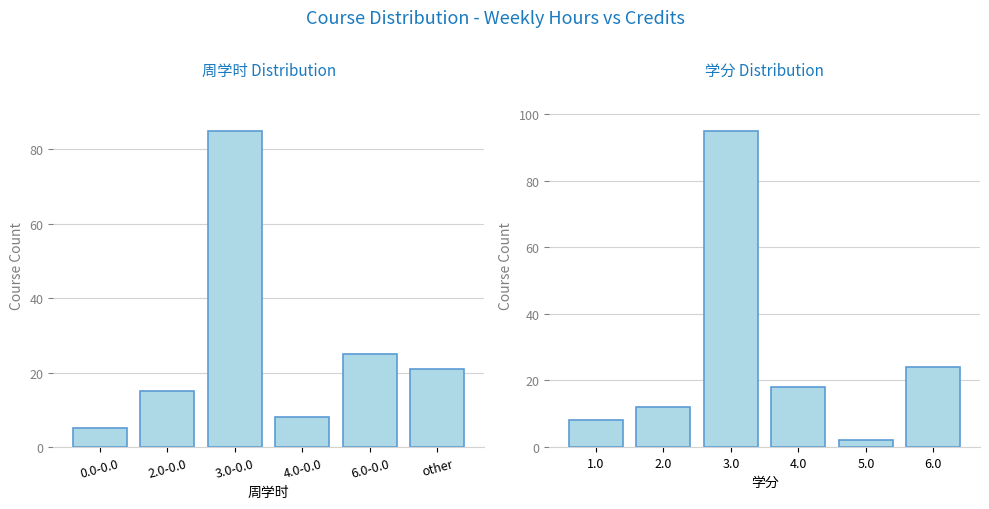

Which series has the largest total across all categories?

周学时 Count